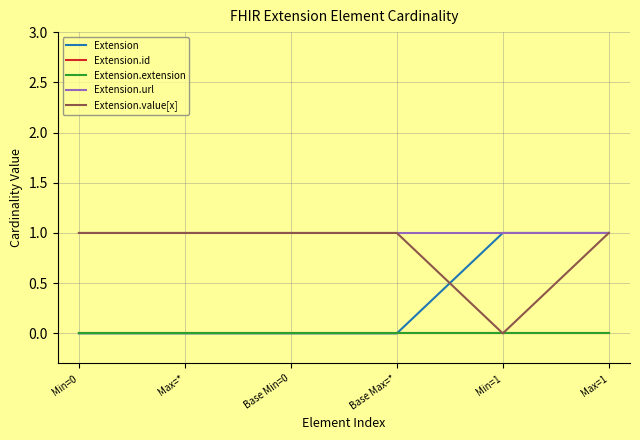

Reading right to left, transcribe all the data shown in this chart.

Extension: Max=1=1	Min=1=1	Base Max=*=0	Base Min=0=0	Max=*=0	Min=0=0
Extension.id: Max=1=0	Min=1=0	Base Max=*=0	Base Min=0=0	Max=*=0	Min=0=0
Extension.extension: Max=1=0	Min=1=0	Base Max=*=0	Base Min=0=0	Max=*=0	Min=0=0
Extension.url: Max=1=1	Min=1=1	Base Max=*=1	Base Min=0=1	Max=*=1	Min=0=1
Extension.value[x]: Max=1=1	Min=1=0	Base Max=*=1	Base Min=0=1	Max=*=1	Min=0=1